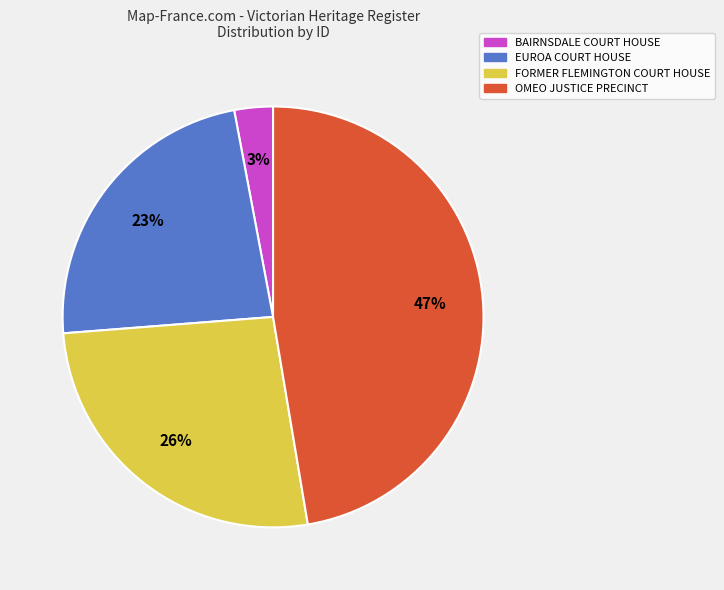

Between OMEO JUSTICE PRECINCT and BAIRNSDALE COURT HOUSE, which is larger?

OMEO JUSTICE PRECINCT